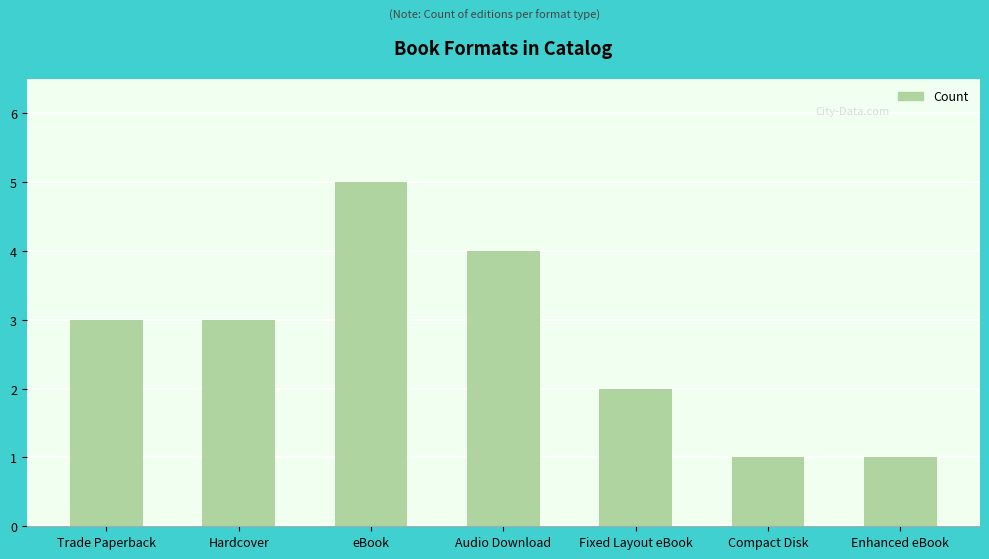

Are the bars horizontal?

No